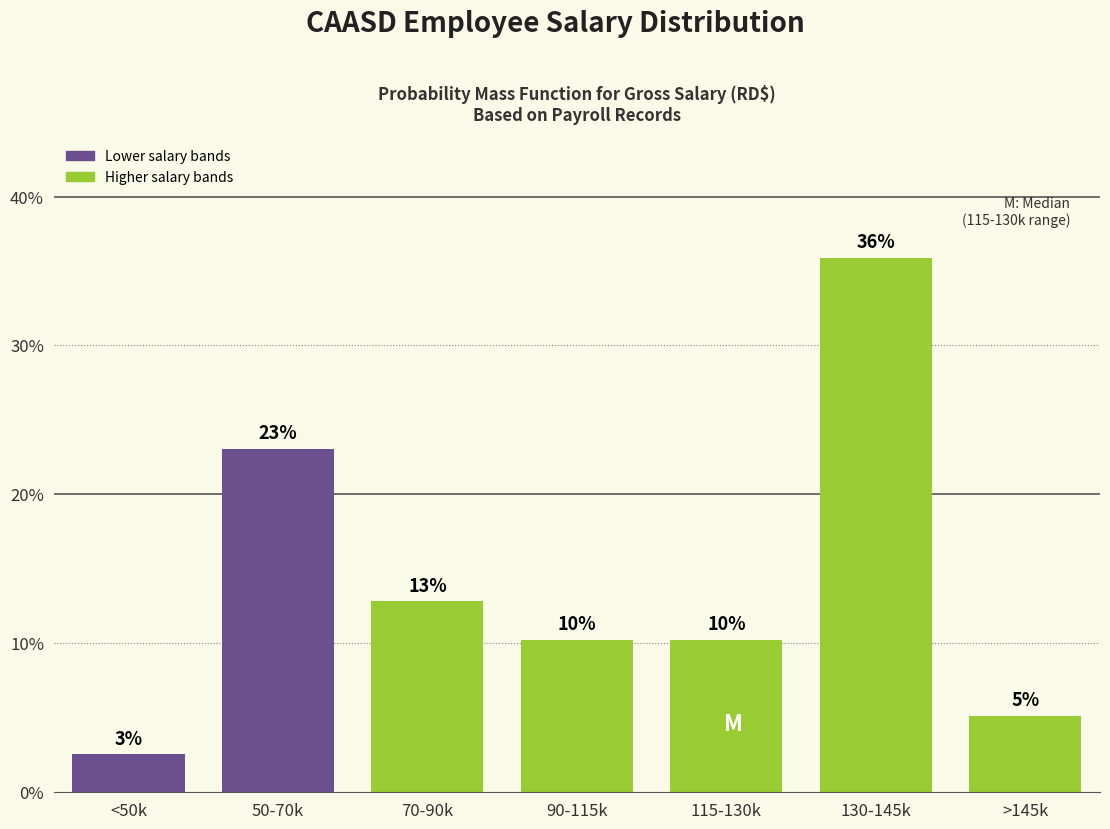

Does the chart contain any negative values?

No